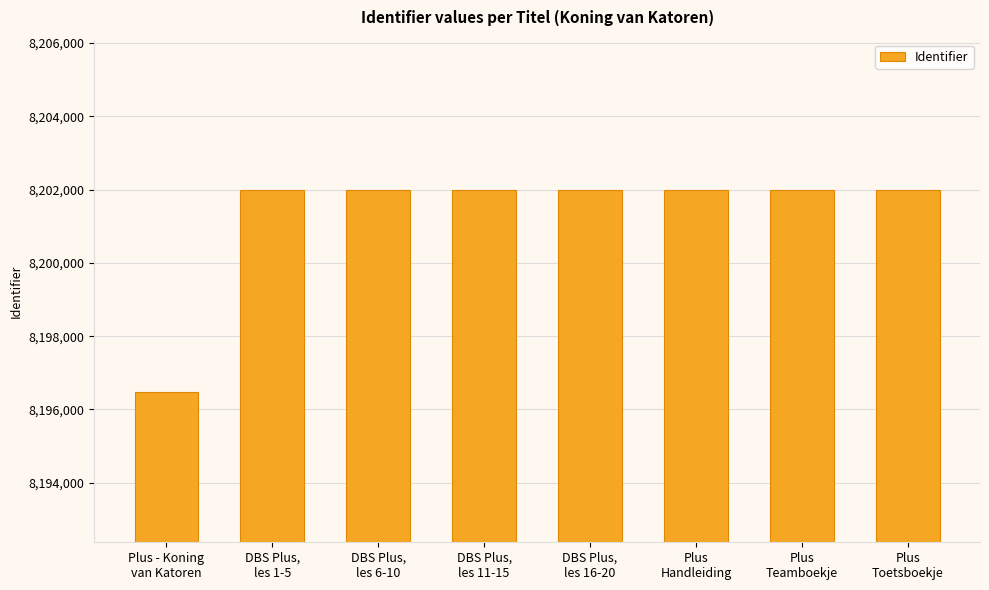

How many data points does each series have?

8